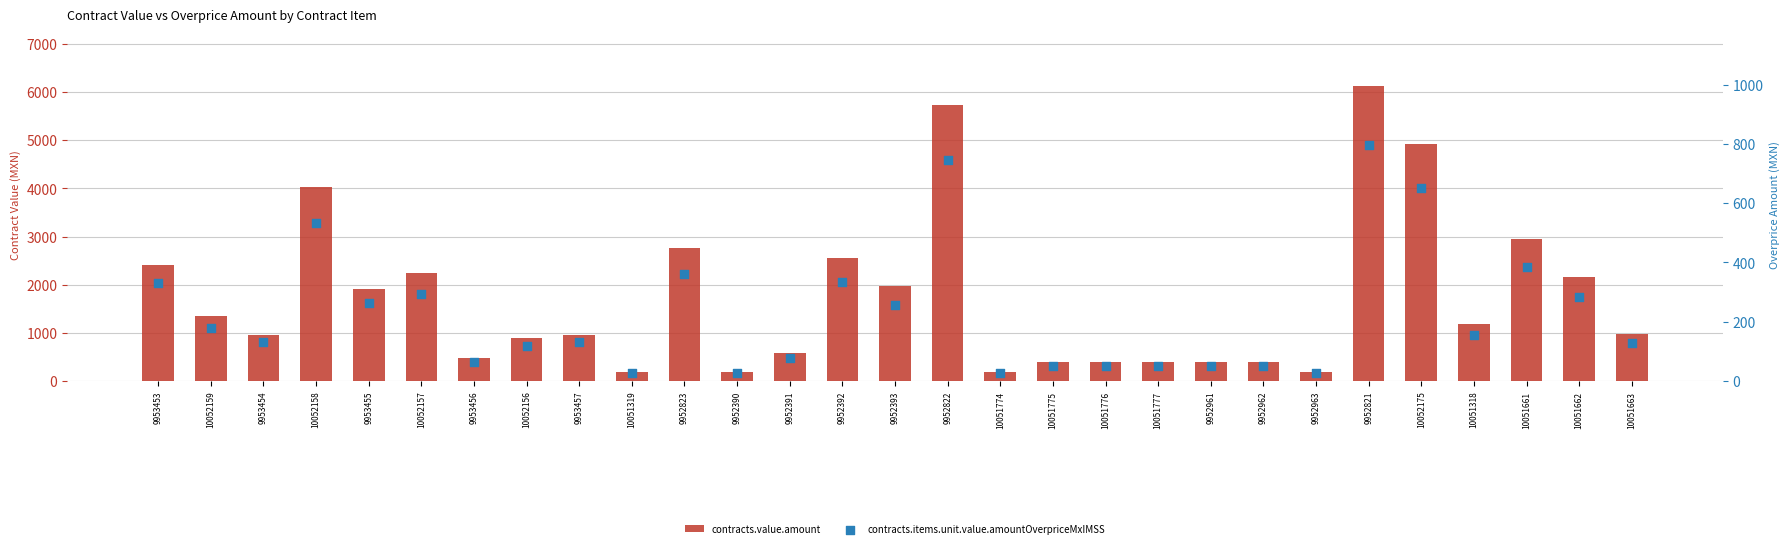

Which series reaches the maximum Y coordinate?

contracts.value.amount